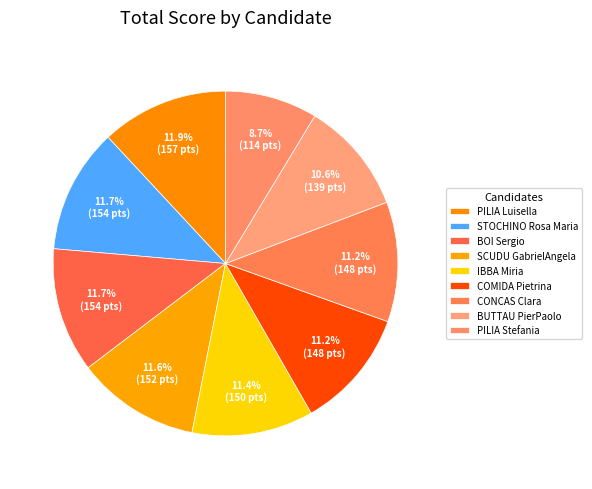

What is the largest slice in the pie chart?

PILIA Luisella